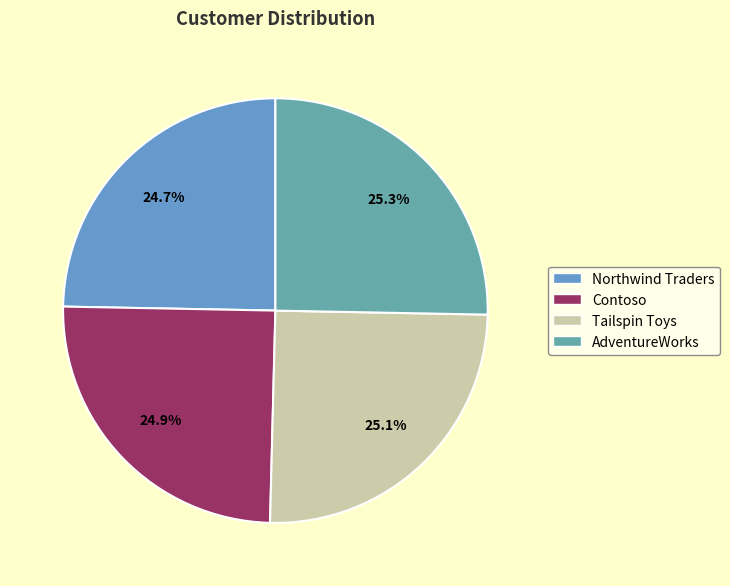

How many slices are in this pie chart?

4